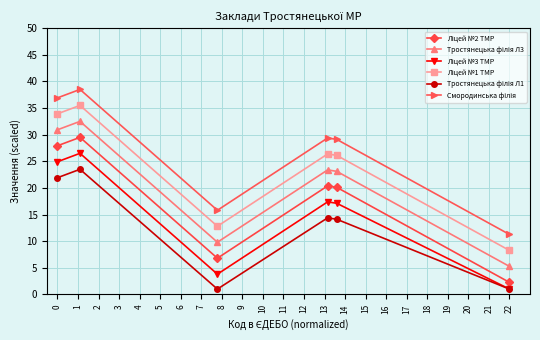

What is the greatest value displayed?

38.5